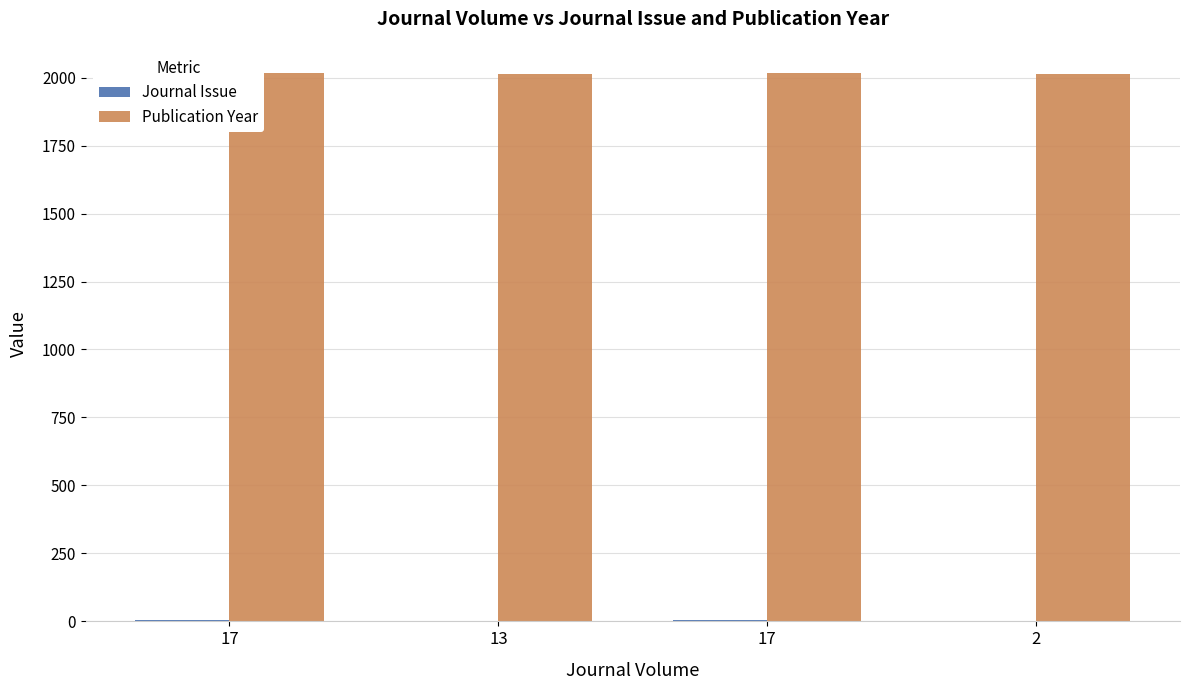

Are the bars horizontal?

No